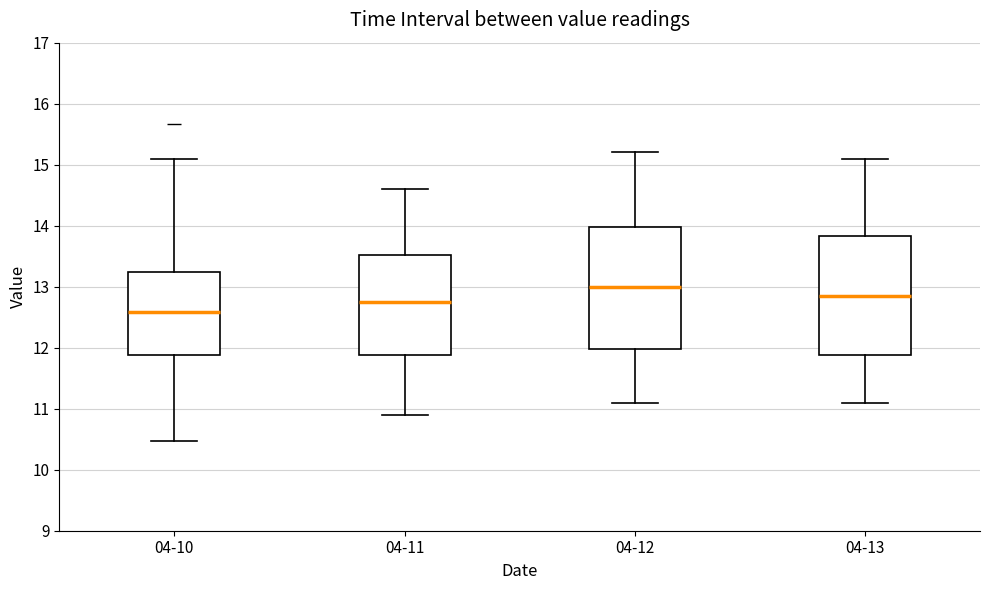

Which box has the lowest median line?

04-10